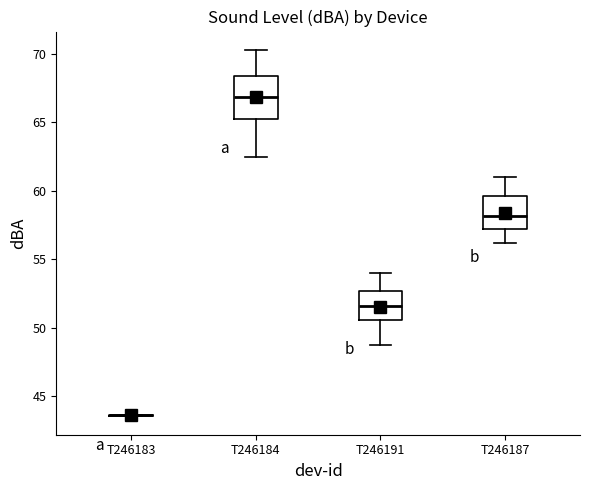

Reading left to right, transcribe this box plot: for each box, give where its median line is, the range the box spans, and where its two whiskers end, as read against the y-axis. The values are not printed on the chart, so give them approximately, as read against the axis.

T246183: box collapsed to a line at 43.5, whiskers 43.5 to 43.5
T246184: median 67.0, box 65.0 to 68.5, whiskers 62.5 to 70.5
T246191: median 51.5, box 50.5 to 52.5, whiskers 48.5 to 54.0
T246187: median 58.0, box 57.0 to 59.5, whiskers 56.0 to 61.0